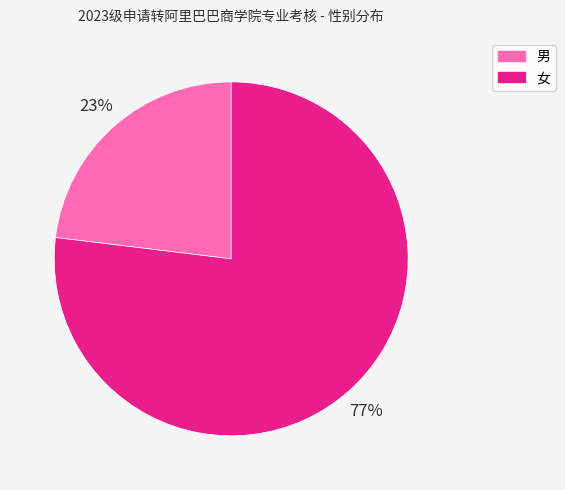

Which category has the smallest portion of the pie?

男